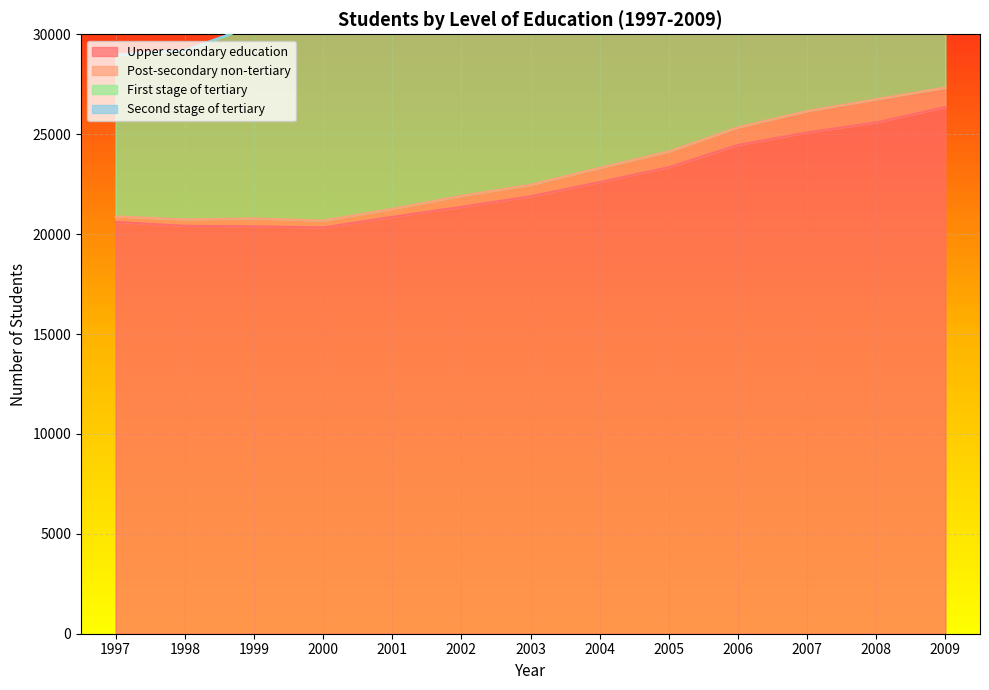

What is the lowest value of the Upper secondary education series?

20332